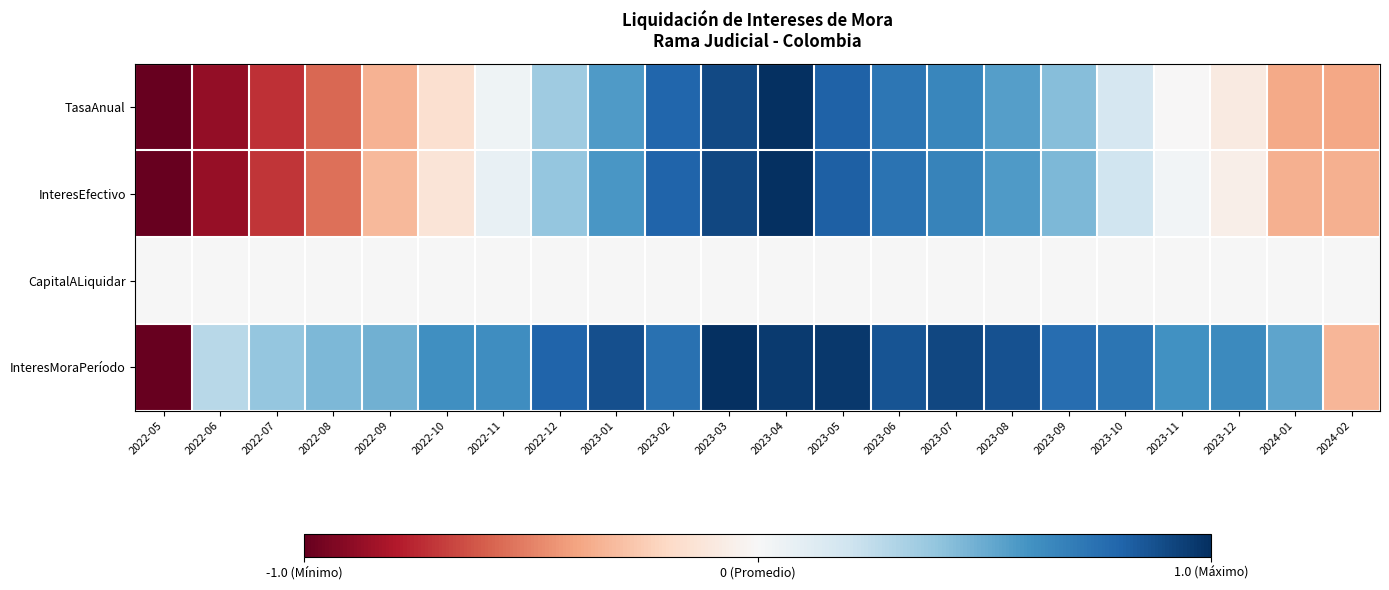

Reading right to left, what are all the values shown in this chart?

TasaAnual: 2024-02=-0.4	2024-01=-0.4	2023-12=-0.1	2023-11=-0.0	2023-10=0.2	2023-09=0.4	2023-08=0.5	2023-07=0.7	2023-06=0.7	2023-05=0.8	2023-04=1.0	2023-03=0.9	2023-02=0.8	2023-01=0.6	2022-12=0.4	2022-11=0.0	2022-10=-0.2	2022-09=-0.4	2022-08=-0.6	2022-07=-0.7	2022-06=-0.9	2022-05=-1.0
InteresEfectivo: 2024-02=-0.4	2024-01=-0.4	2023-12=-0.1	2023-11=0.0	2023-10=0.2	2023-09=0.5	2023-08=0.6	2023-07=0.7	2023-06=0.7	2023-05=0.8	2023-04=1.0	2023-03=0.9	2023-02=0.8	2023-01=0.6	2022-12=0.4	2022-11=0.1	2022-10=-0.1	2022-09=-0.3	2022-08=-0.6	2022-07=-0.7	2022-06=-0.9	2022-05=-1.0
CapitalALiquidar: 2024-02=0.0	2024-01=0.0	2023-12=0.0	2023-11=0.0	2023-10=0.0	2023-09=0.0	2023-08=0.0	2023-07=0.0	2023-06=0.0	2023-05=0.0	2023-04=0.0	2023-03=0.0	2023-02=0.0	2023-01=0.0	2022-12=0.0	2022-11=0.0	2022-10=0.0	2022-09=0.0	2022-08=0.0	2022-07=0.0	2022-06=0.0	2022-05=0.0
InteresMoraPeríodo: 2024-02=-0.3	2024-01=0.5	2023-12=0.6	2023-11=0.6	2023-10=0.7	2023-09=0.8	2023-08=0.9	2023-07=0.9	2023-06=0.9	2023-05=1.0	2023-04=1.0	2023-03=1.0	2023-02=0.7	2023-01=0.9	2022-12=0.8	2022-11=0.6	2022-10=0.6	2022-09=0.5	2022-08=0.5	2022-07=0.4	2022-06=0.3	2022-05=-1.0